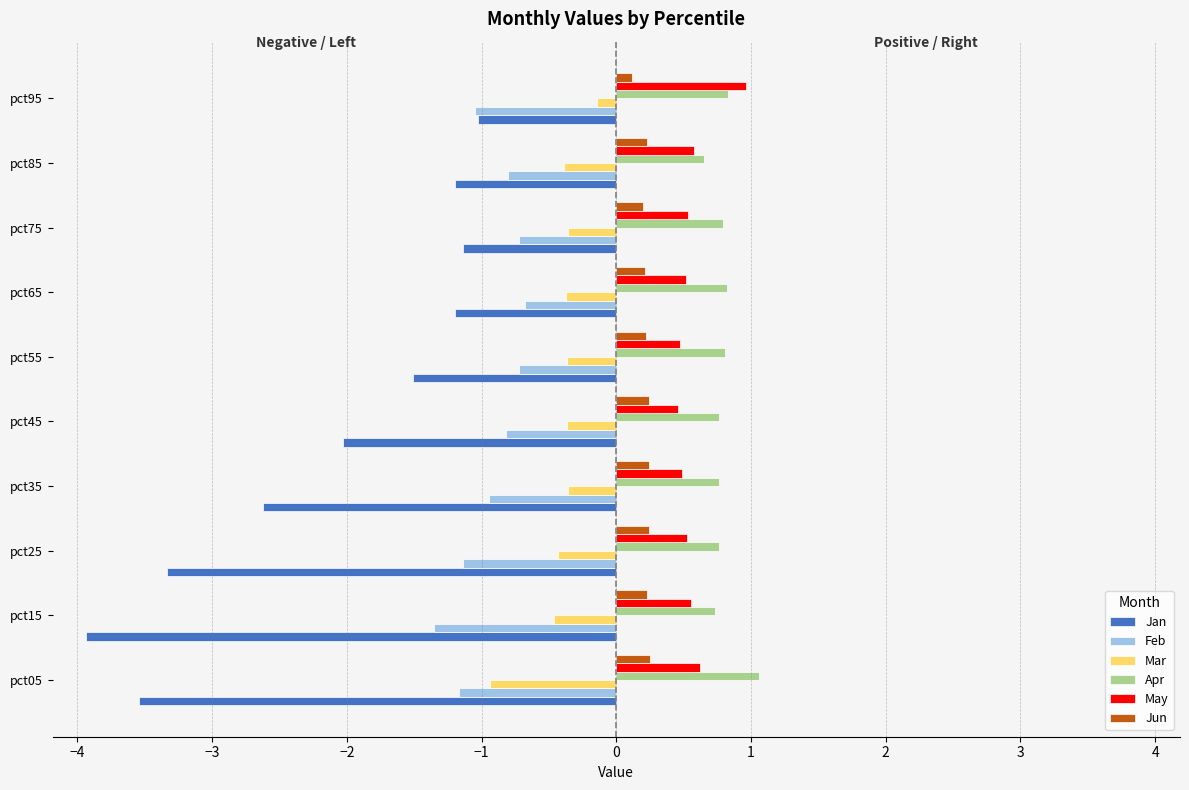

At how many categories does at least one series exceed 0?

10